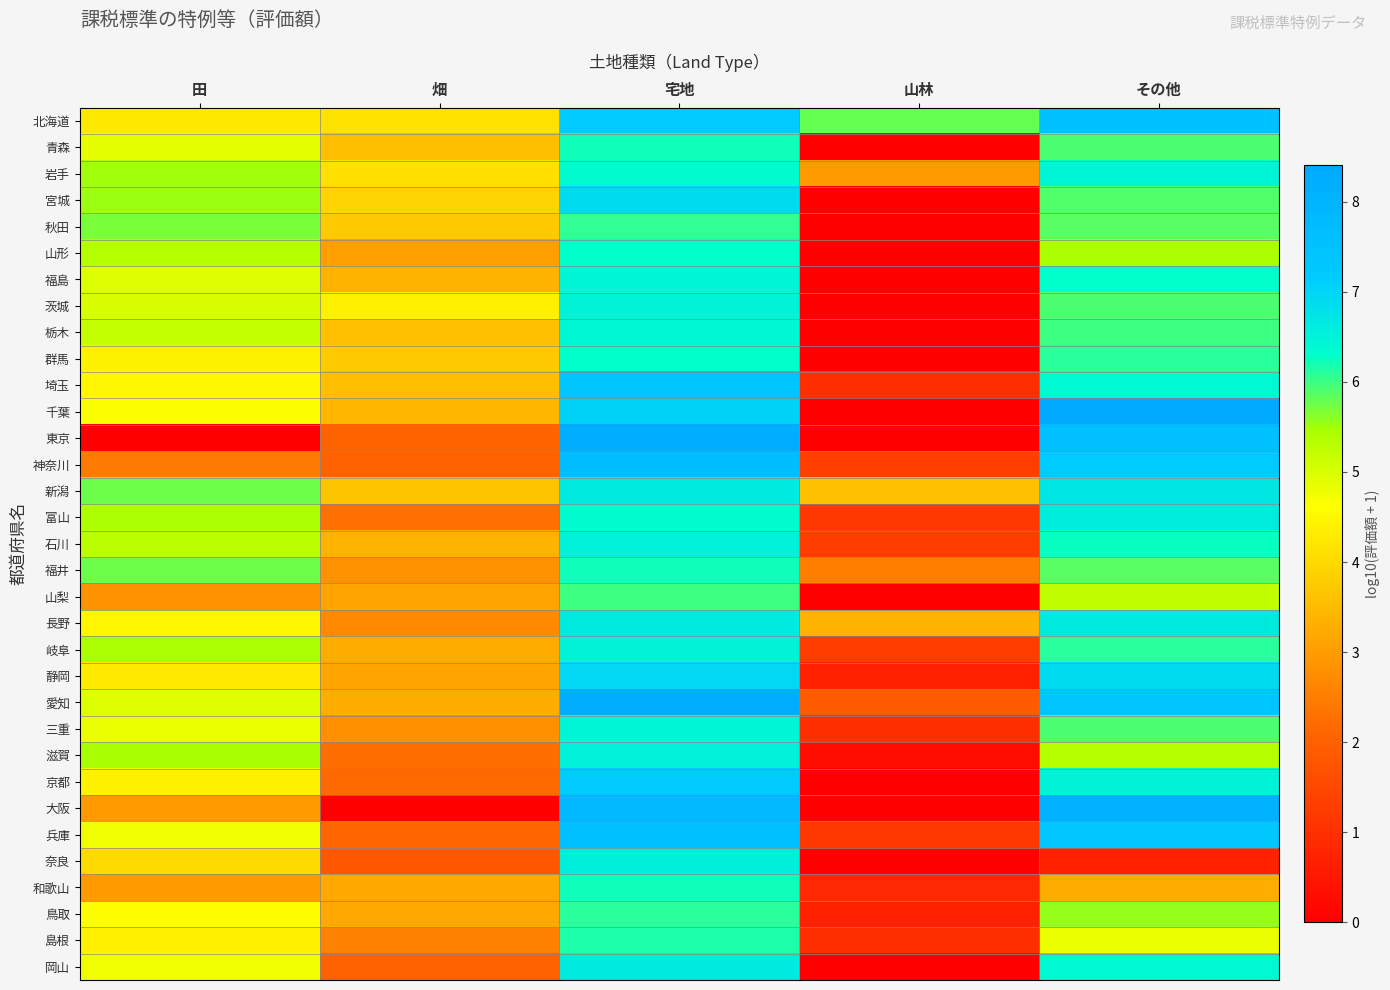

Count the number of categories in the chart.

5